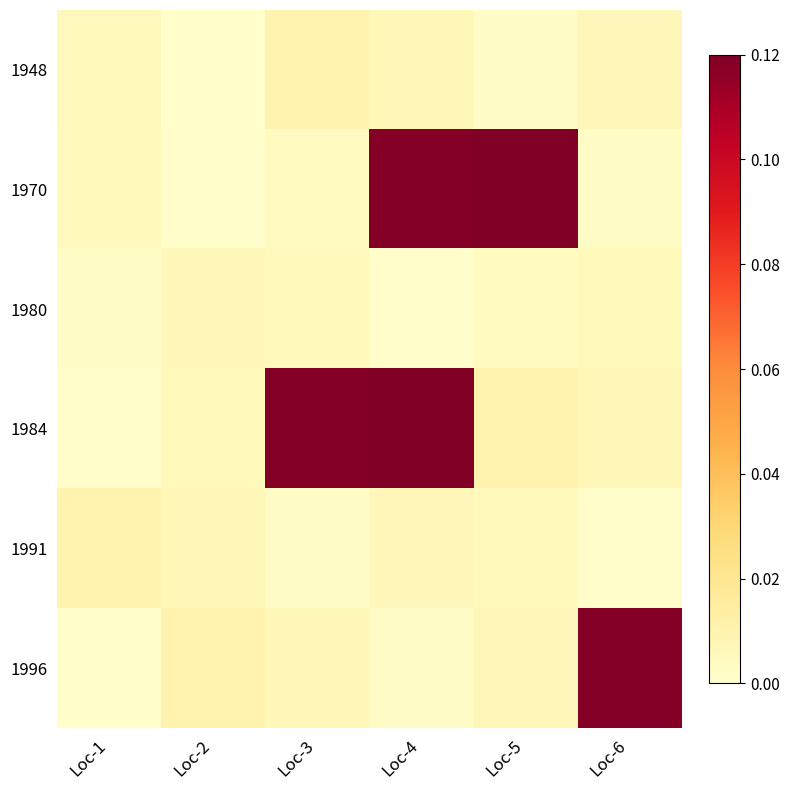

Which series has the widest spread of values?

1970